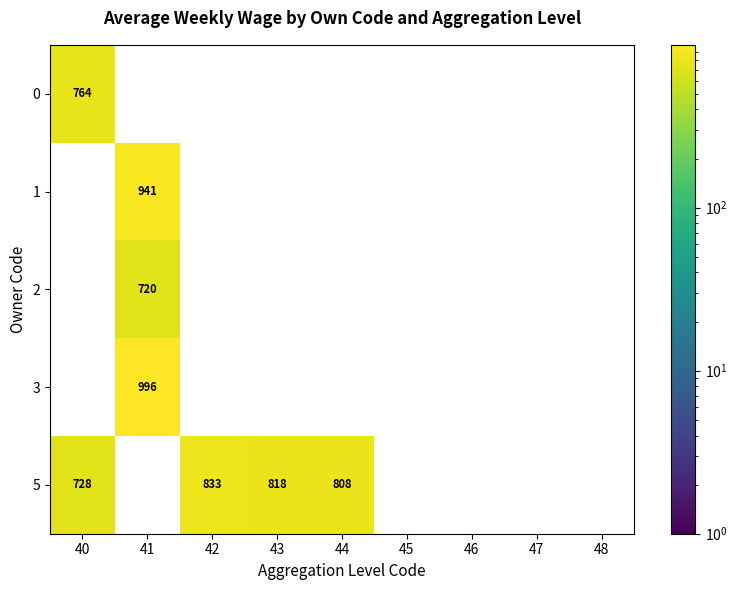

Count the number of data series in this chart.

5